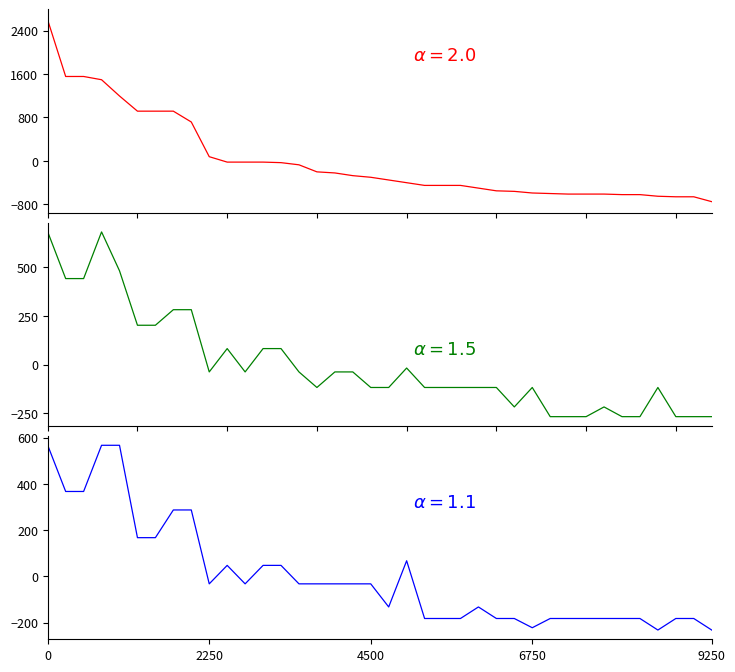

Which category has the lowest value across all series?

9250